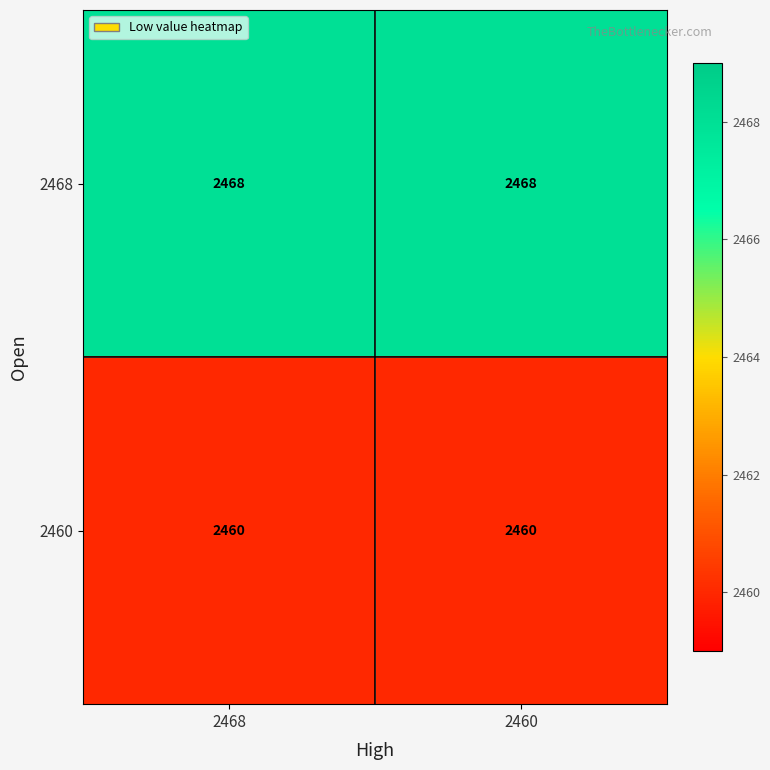

Which series has the largest total across all categories?

2468